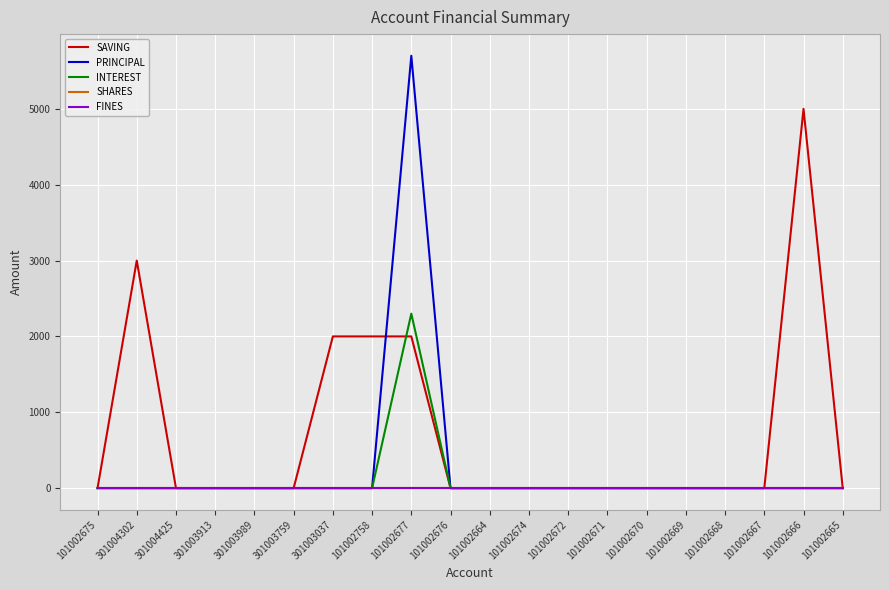

Which series has the widest spread of values?

PRINCIPAL